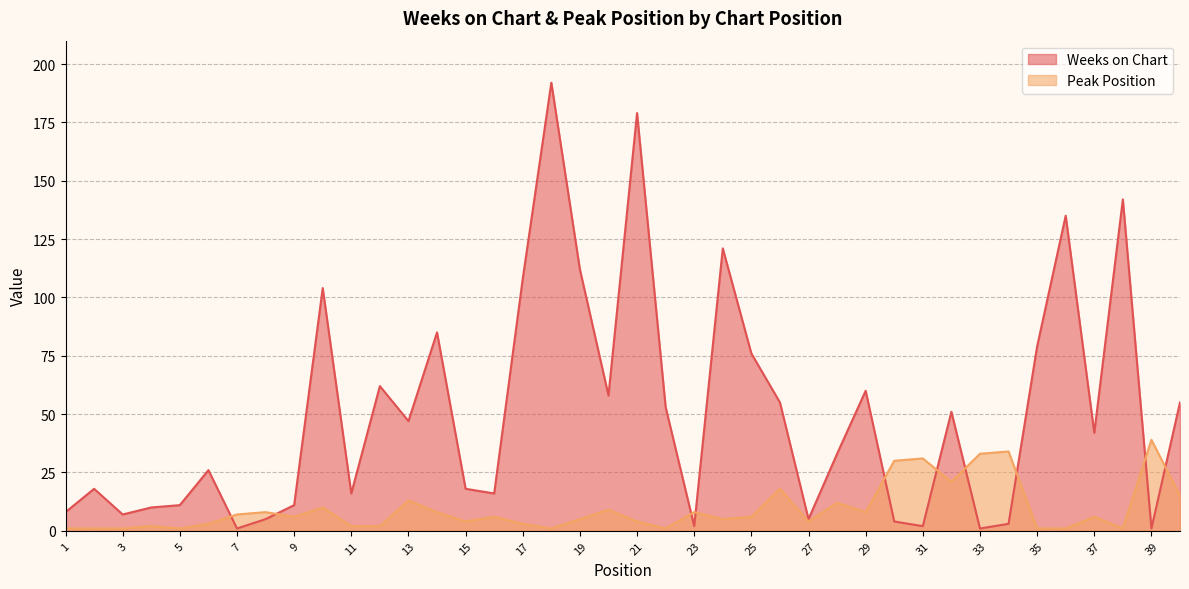

Where do Weeks on Chart and Peak Position first cross each other?

6 and 7